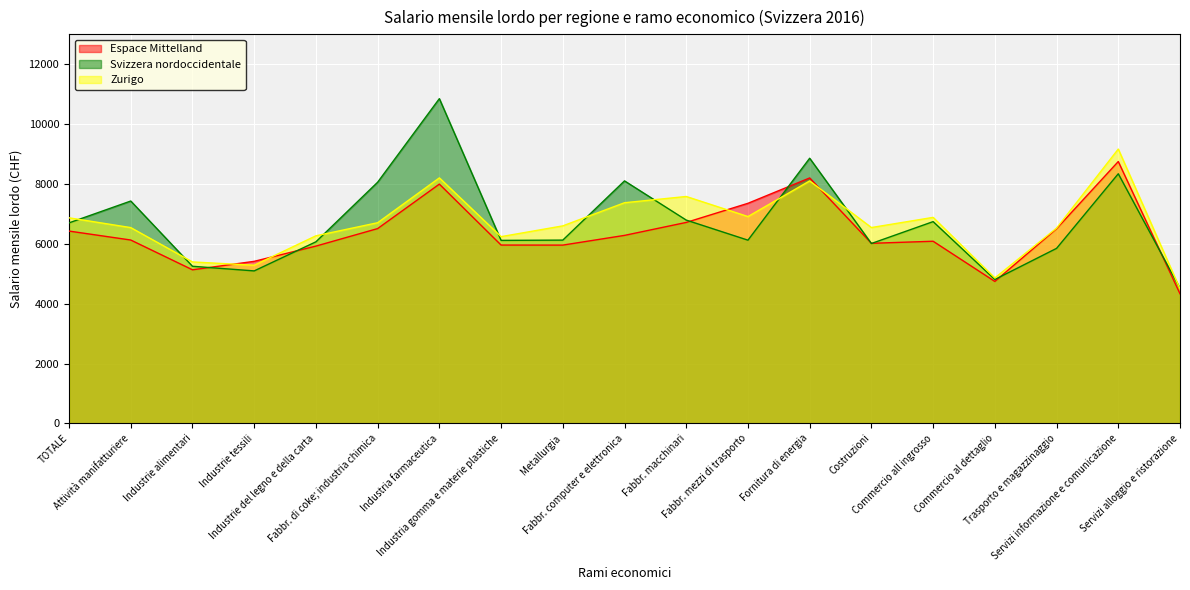

At which label does Espace Mittelland reach its peak?

Servizi informazione e comunicazione